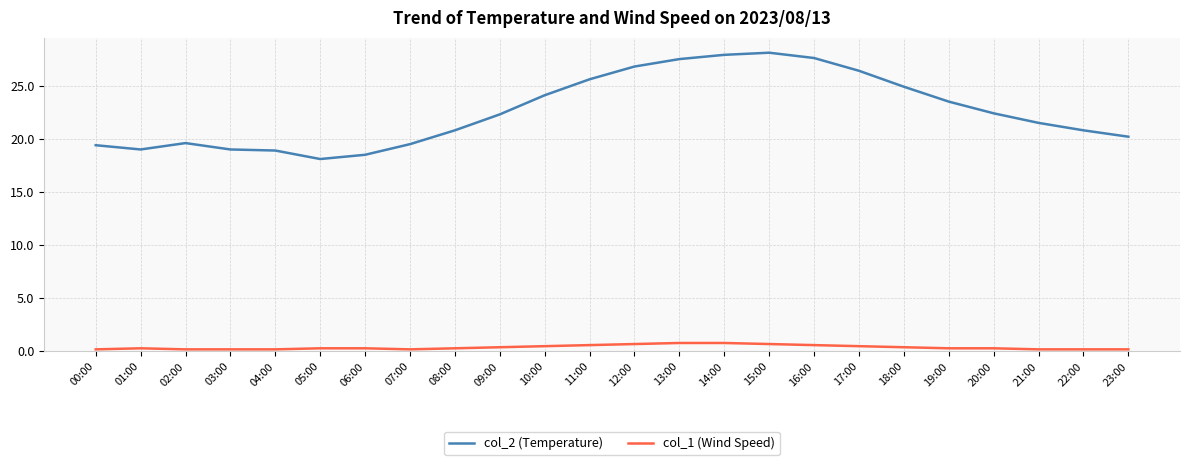

What is the difference between the highest and lowest values at 22:00?

20.6